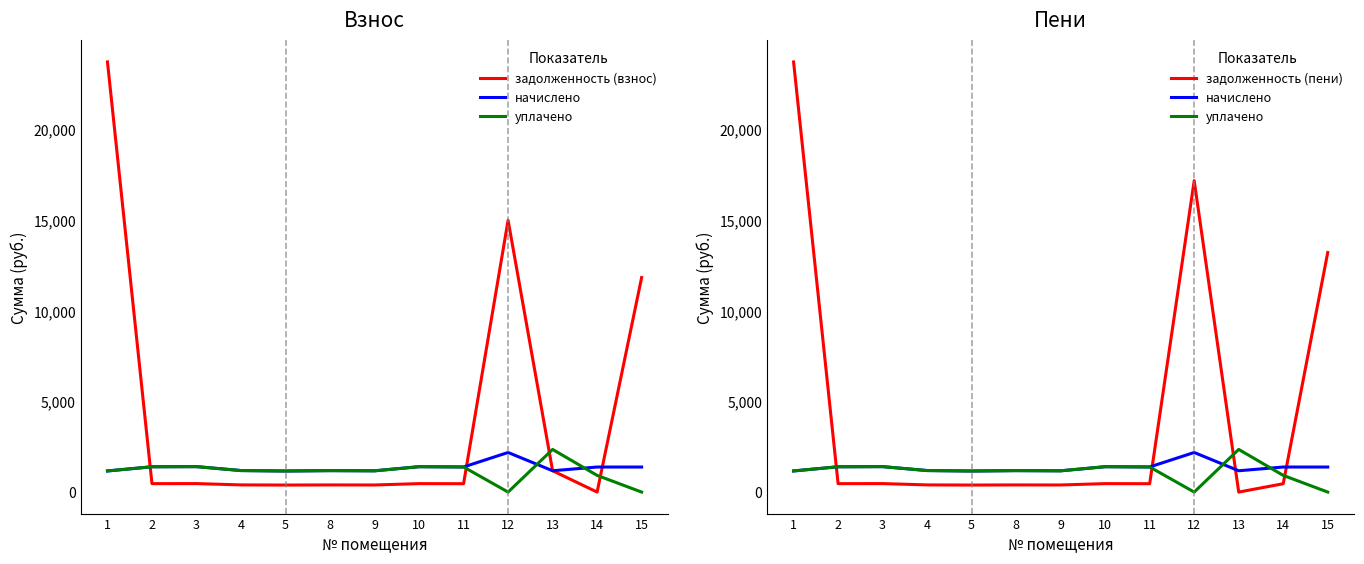

Reading left to right, transcribe all the data shown in this chart.

задолженность (взнос): 1=23735.0	2=465.6	3=468.0	4=395.9	5=387.4	8=394.7	9=391.6	10=466.8	11=461.9	12=14998.3	13=1176.8	14=0.0	15=11838.5
начислено: 1=1165.8	2=1396.7	3=1404.1	4=1187.8	5=1162.1	8=1184.1	9=1173.1	10=1400.4	11=1385.8	12=2184.9	13=1176.8	14=1382.1	15=1382.1
уплачено: 1=1165.8	2=1396.7	3=1404.1	4=1187.8	5=1162.1	8=1184.1	9=1173.1	10=1400.4	11=1385.8	12=0.0	13=2353.6	14=921.4	15=0.0
задолженность (пени): 1=23735.0	2=465.6	3=468.0	4=395.9	5=387.4	8=394.7	9=391.6	10=466.8	11=461.9	12=17183.2	13=0.0	14=460.7	15=13220.5